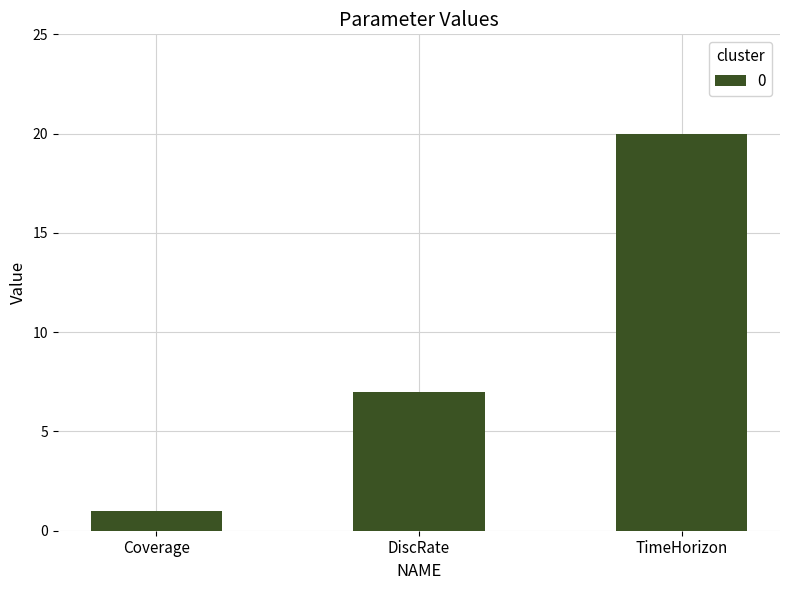

What is the smallest value displayed?

1